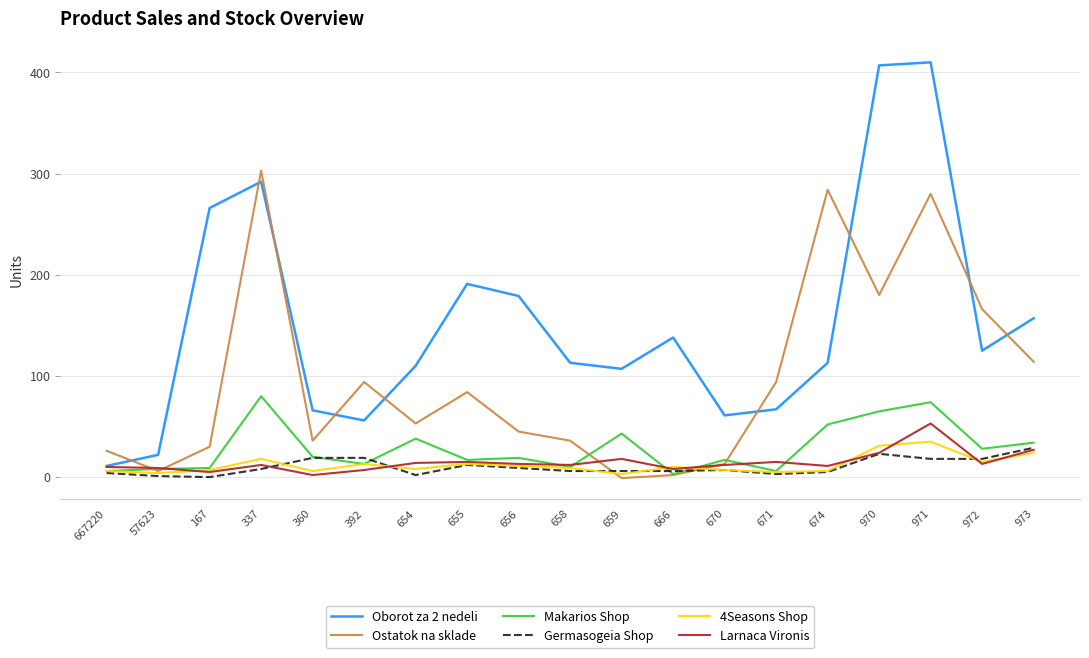

What position from the right is 972?

2